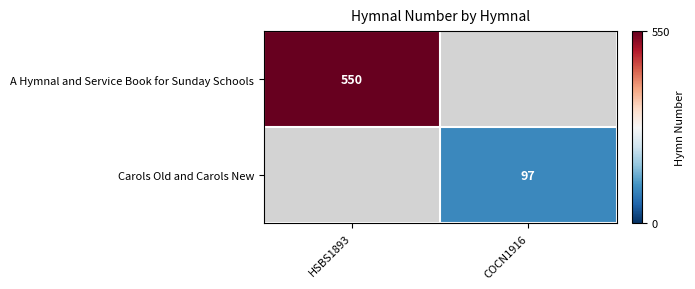

True or false: Carols Old and Carols New has a value of 97 at COCN1916.

True